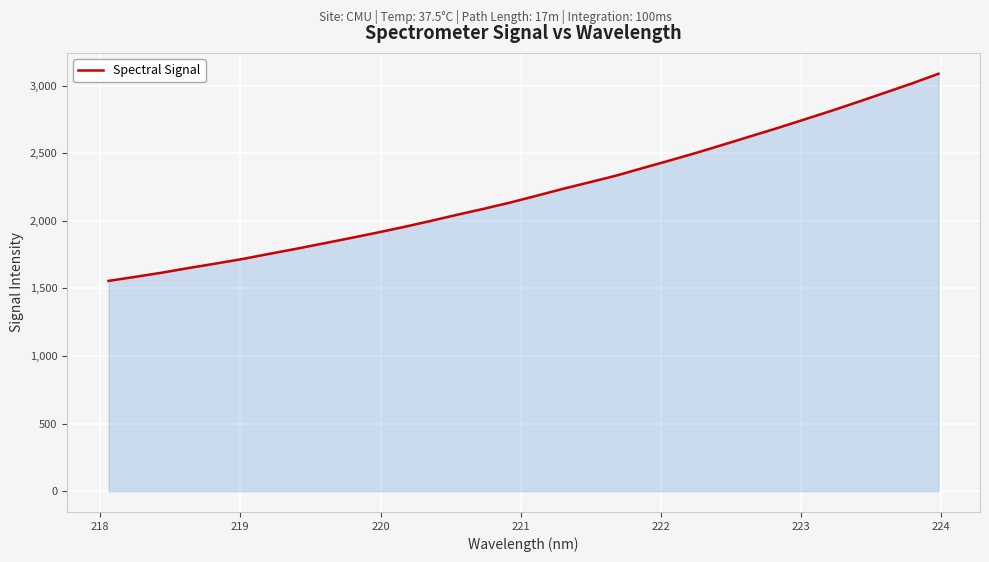

What is the smallest value displayed?

1555.5